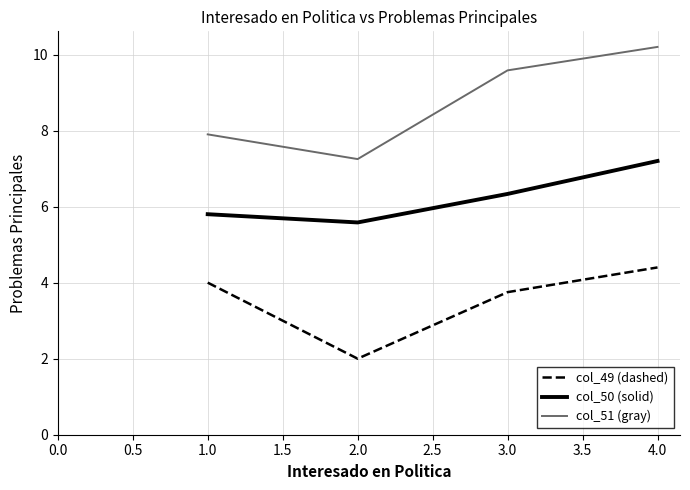

True or false: col_49 (dashed) and col_51 (gray) cross at least once.

False